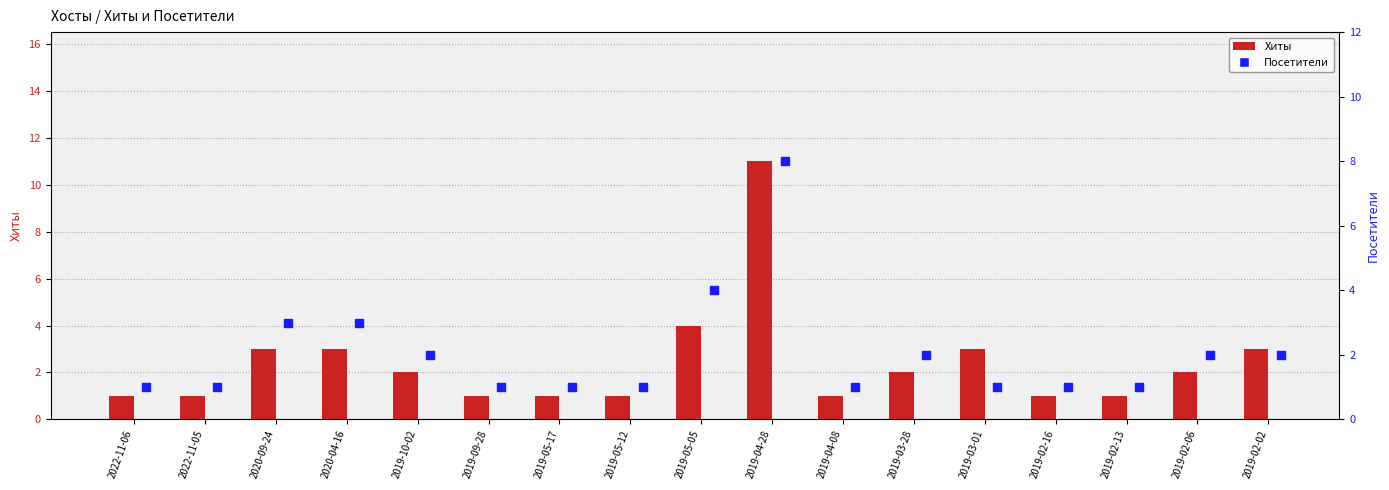

What are all the series names shown in the legend?

Хиты, Посетители